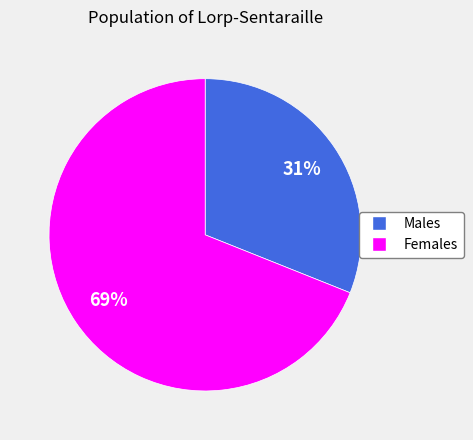

Which category accounts for the majority?

Females